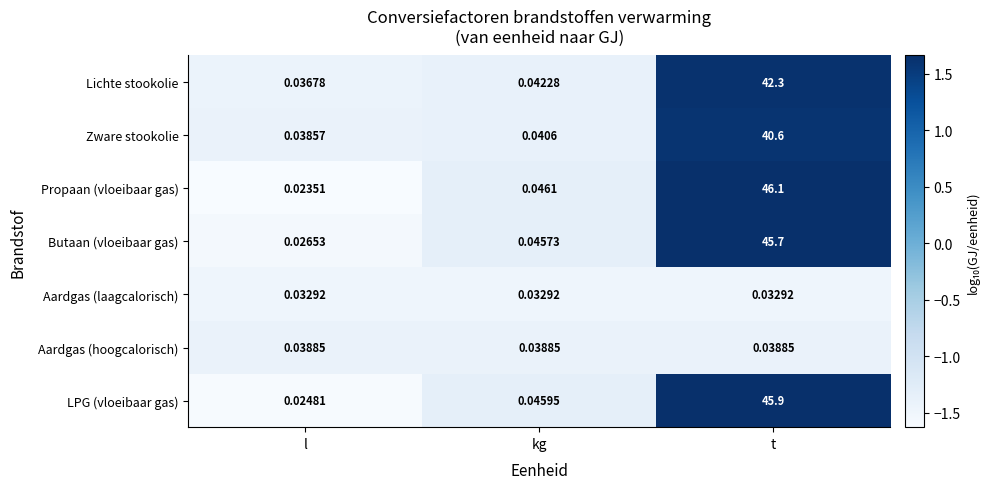

Rank the series at l from lowest to highest value.

Propaan (vloeibaar gas), LPG (vloeibaar gas), Butaan (vloeibaar gas), Aardgas (laagcalorisch), Lichte stookolie, Zware stookolie, Aardgas (hoogcalorisch)